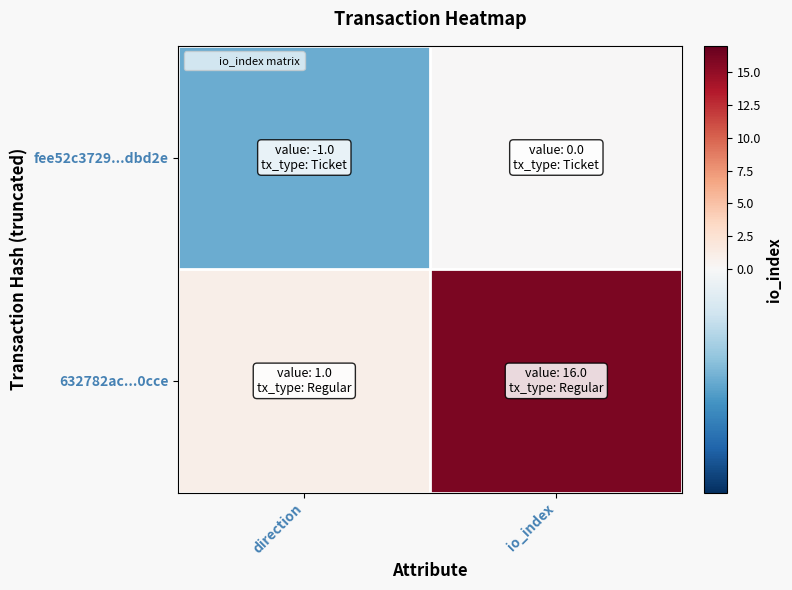

Rank the series by their average value, from highest to lowest.

632782ac...0cce, fee52c3729...dbd2e